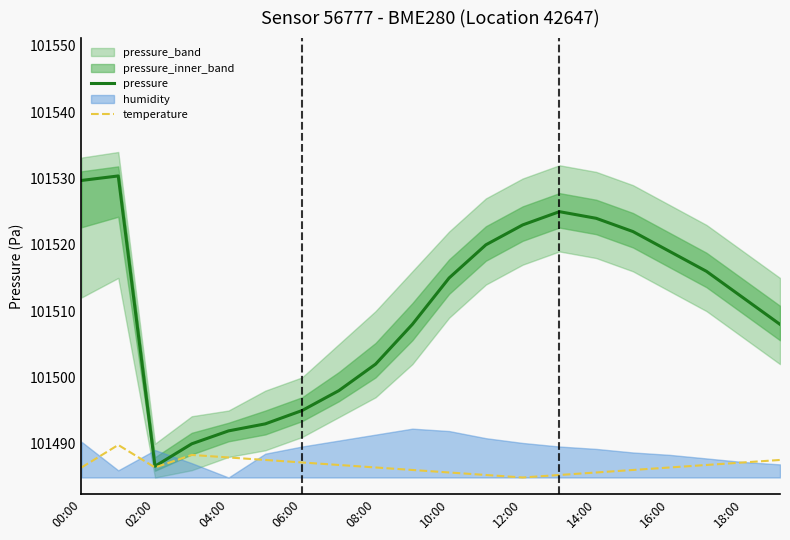

The value of pressure at 14:00 is 30112.6. True or false?

False